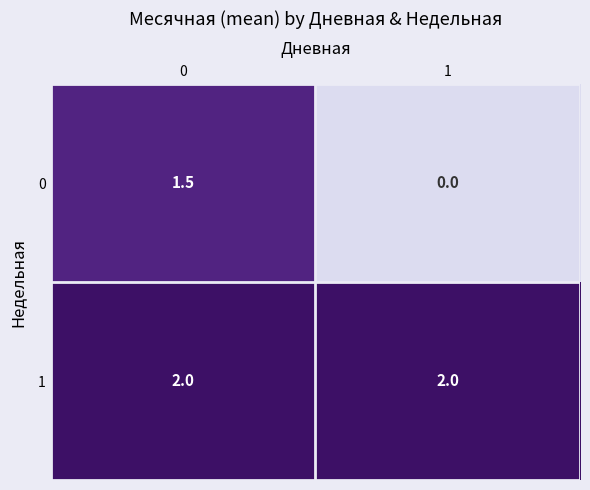

Rank the series by their average value, from highest to lowest.

1, 0